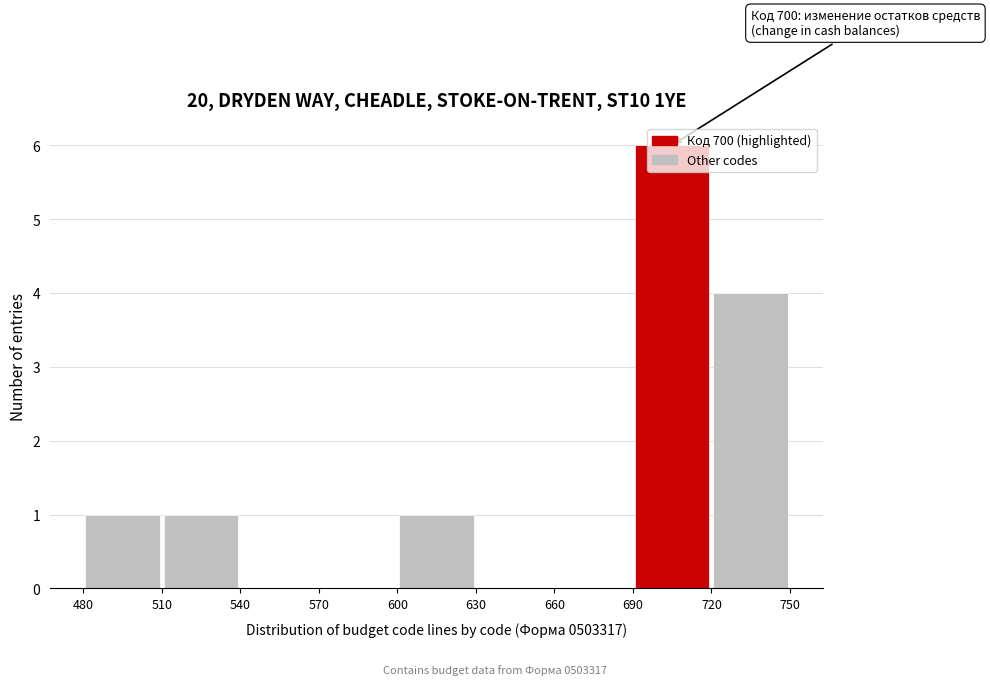

Which range on the x-axis has the tallest bar?

690 to 720